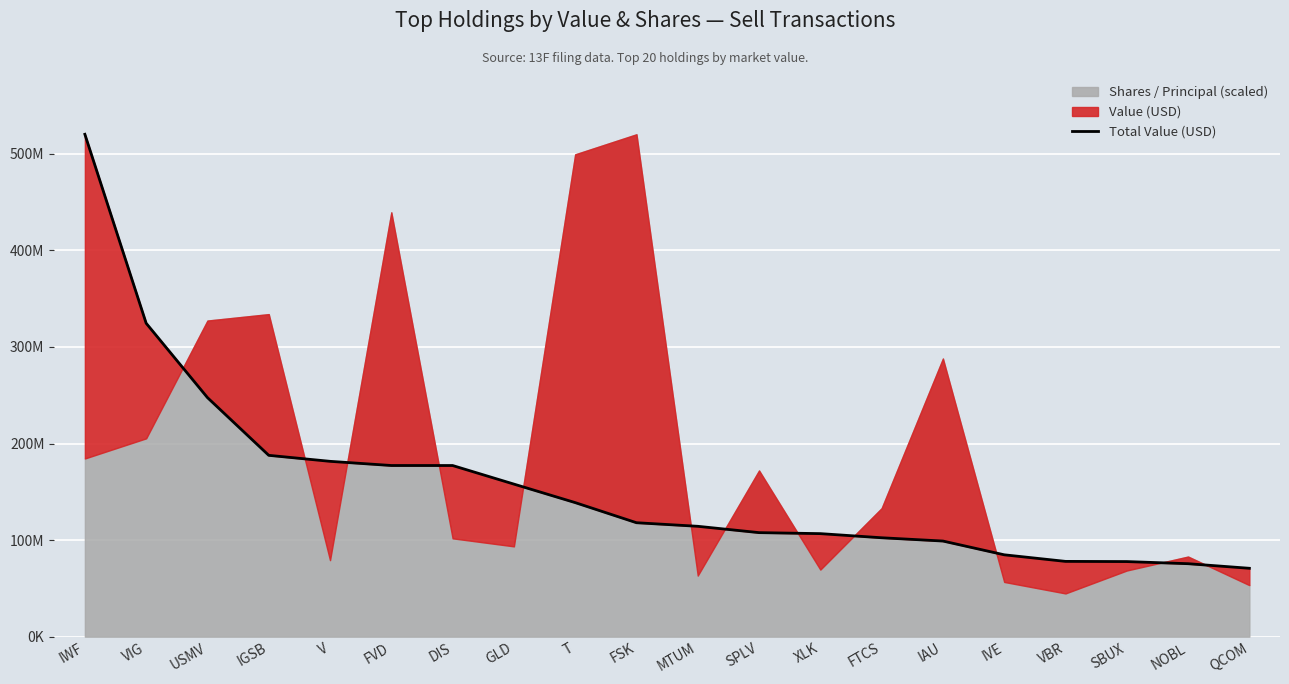

How many values are below 117972000?

10